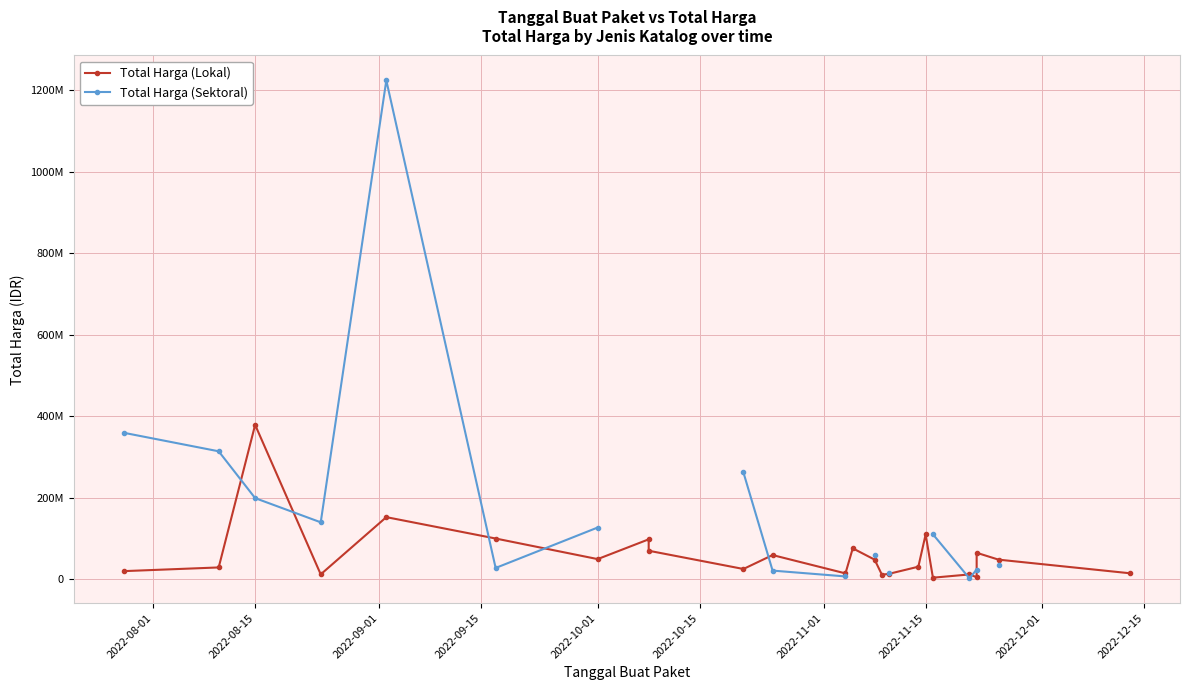

What are all the series names shown in the legend?

Total Harga (Lokal), Total Harga (Sektoral)